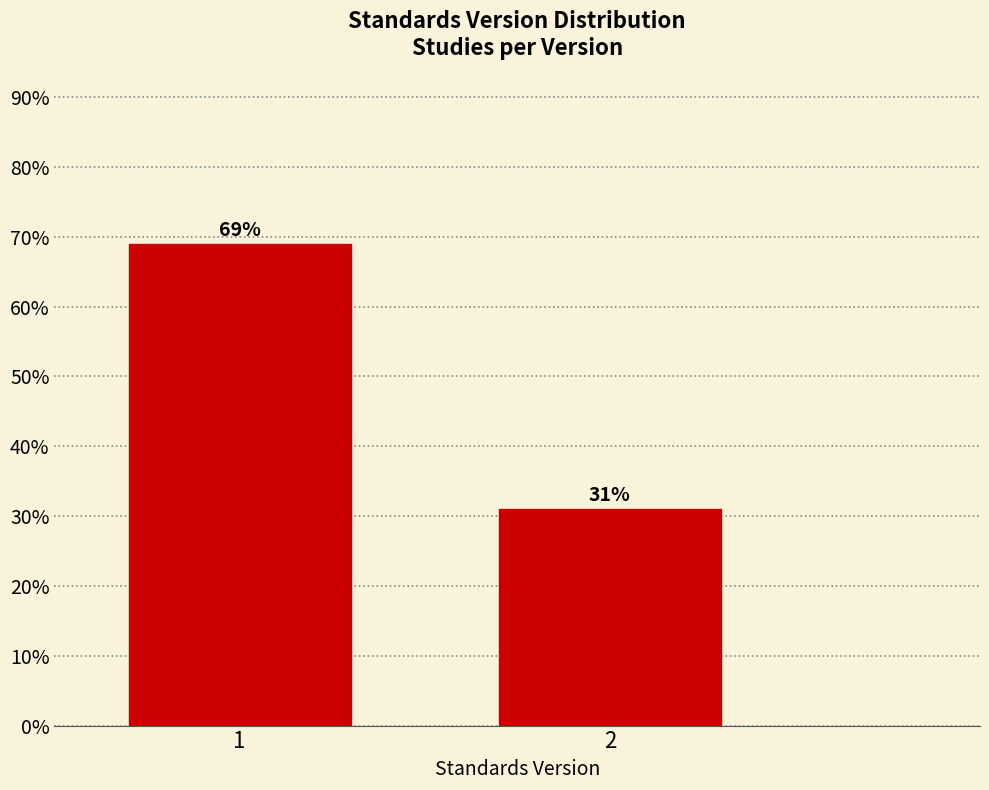

Reading right to left, transcribe all the data shown in this chart.

31.0	69.0